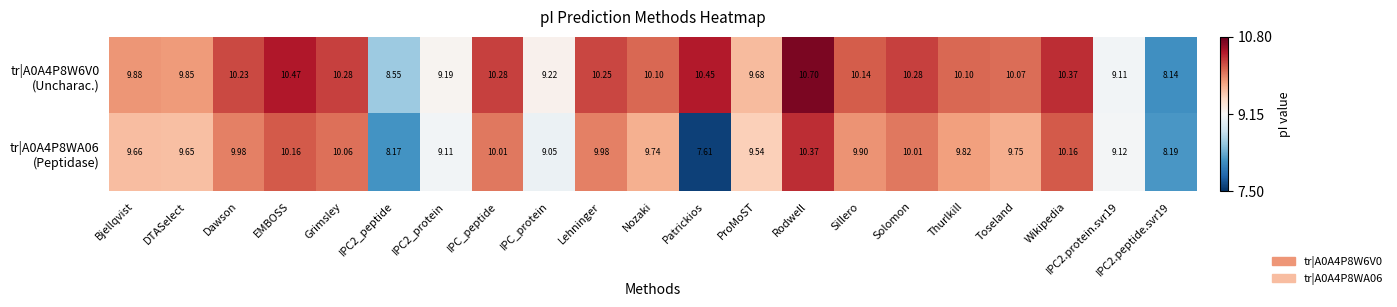

Which category has the lowest value across all series?

Patrickios